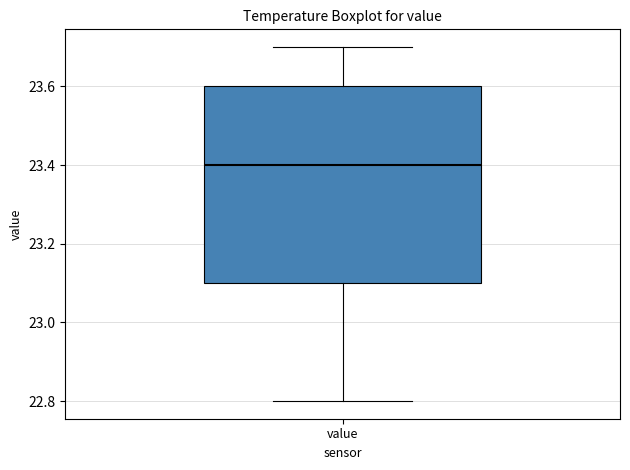

Read this box plot against the y-axis: the position of the median line, the range covered by the box, and the ends of both whiskers. The values are not printed on the chart, so give them approximately, as read against the axis.

median 23.4, box 23.1 to 23.6, whiskers 22.8 to 23.7